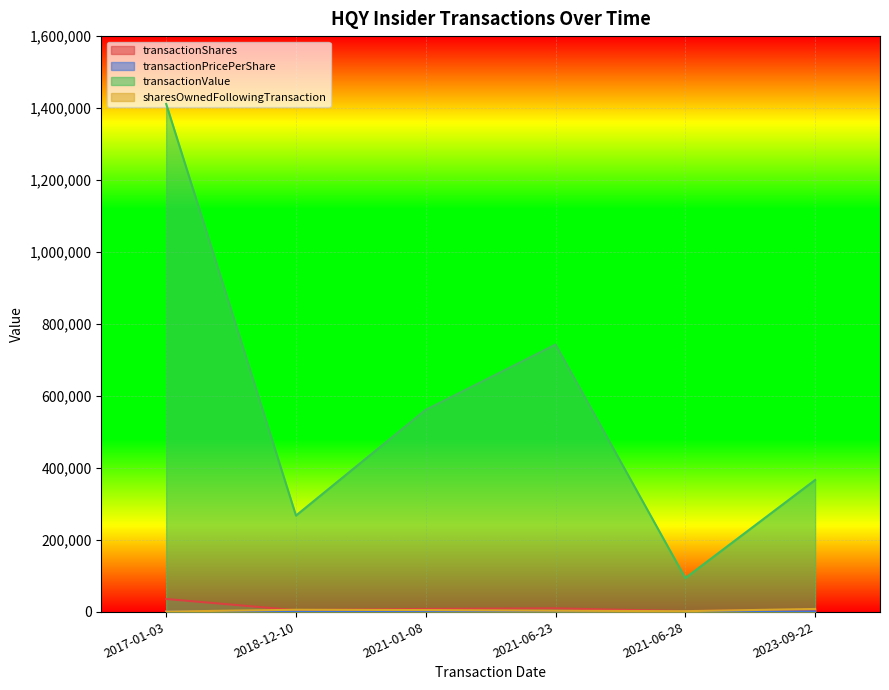

How many data points does each series have?

6